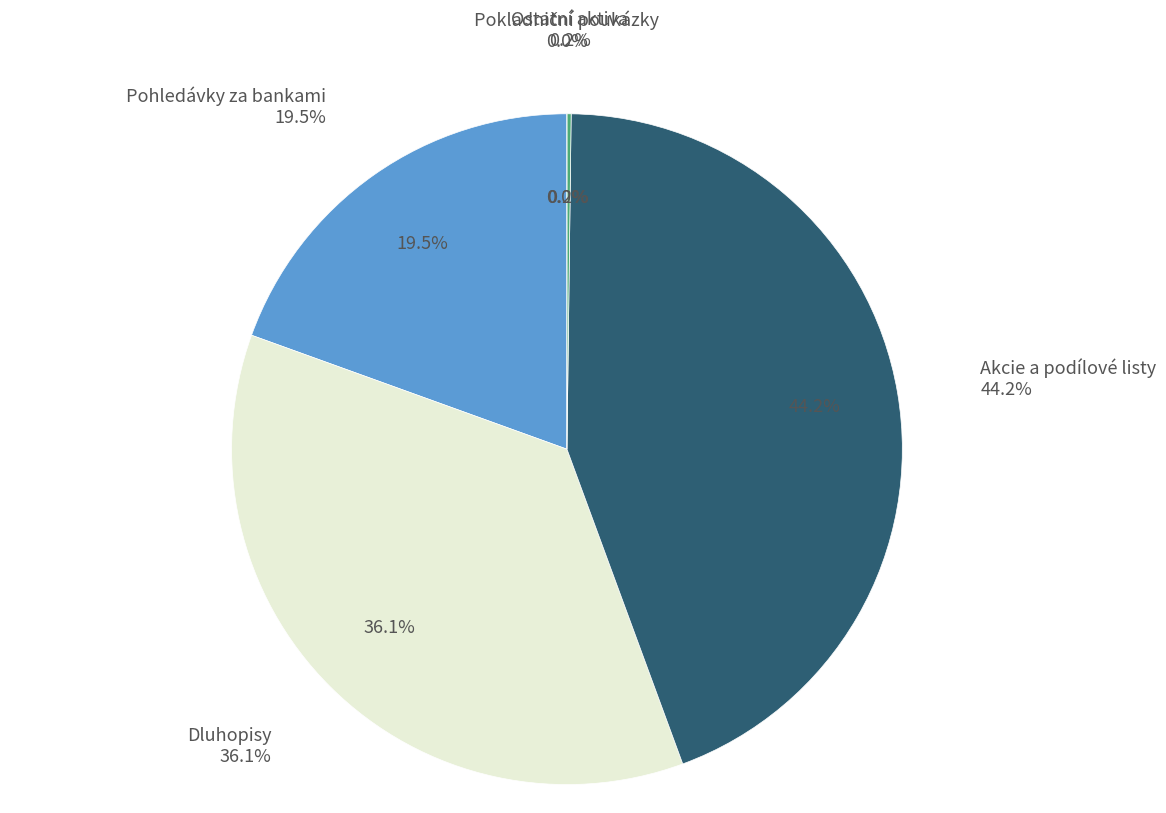

To the nearest percent, what is the difference between the Dluhopisy and Pokladniční poukázky slice percentages?

36%